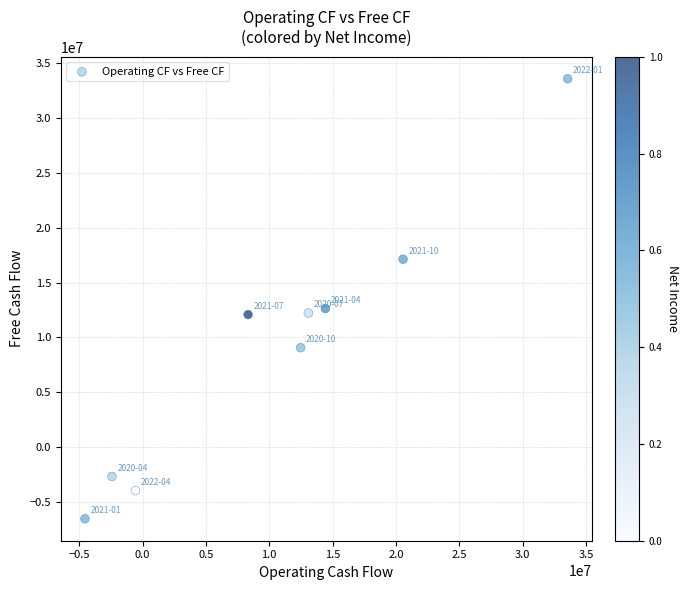

What is the range of X values (max minus min)?

38107000